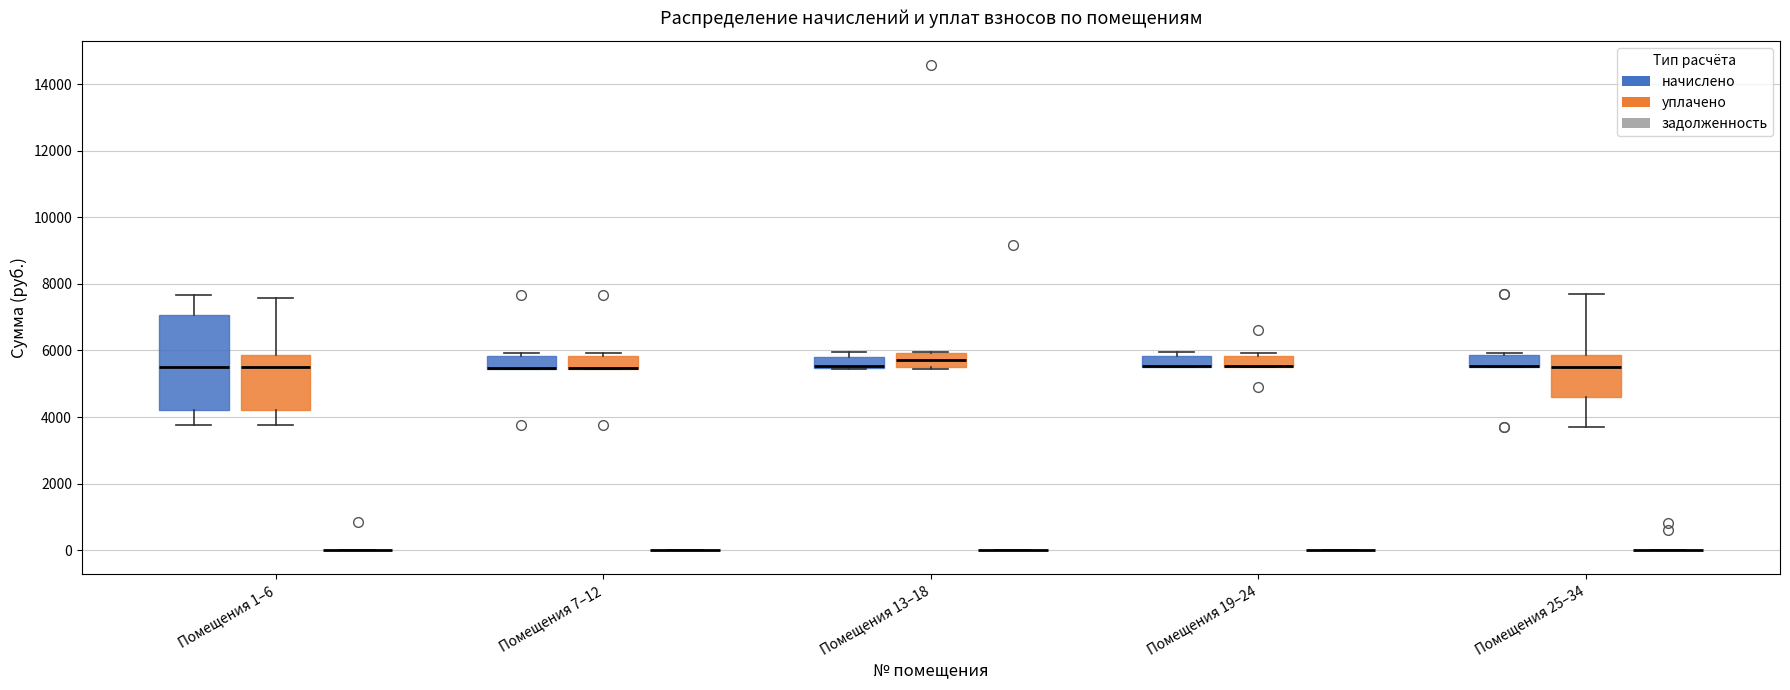

Comparing the boxes themselves (not the whiskers), which one is the tallest?

Помещения 1–6 (начислено)